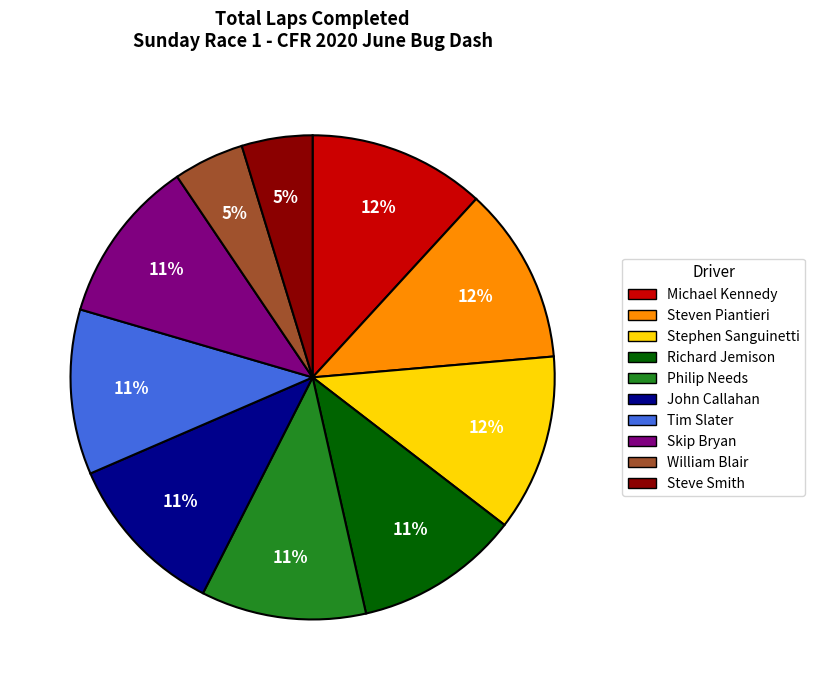

To the nearest percent, what portion does John Callahan represent?

11%